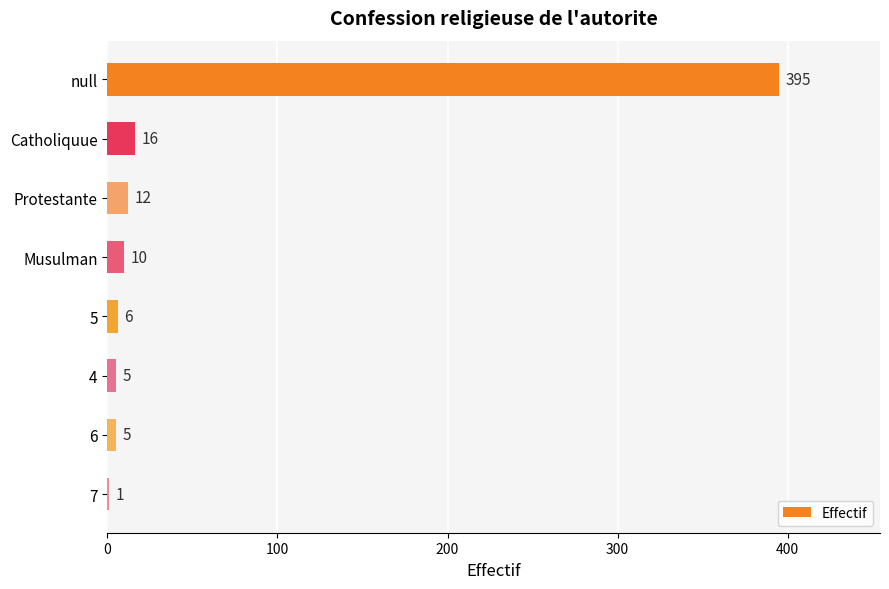

Are the bars grouped side by side (vs. stacked)?

No